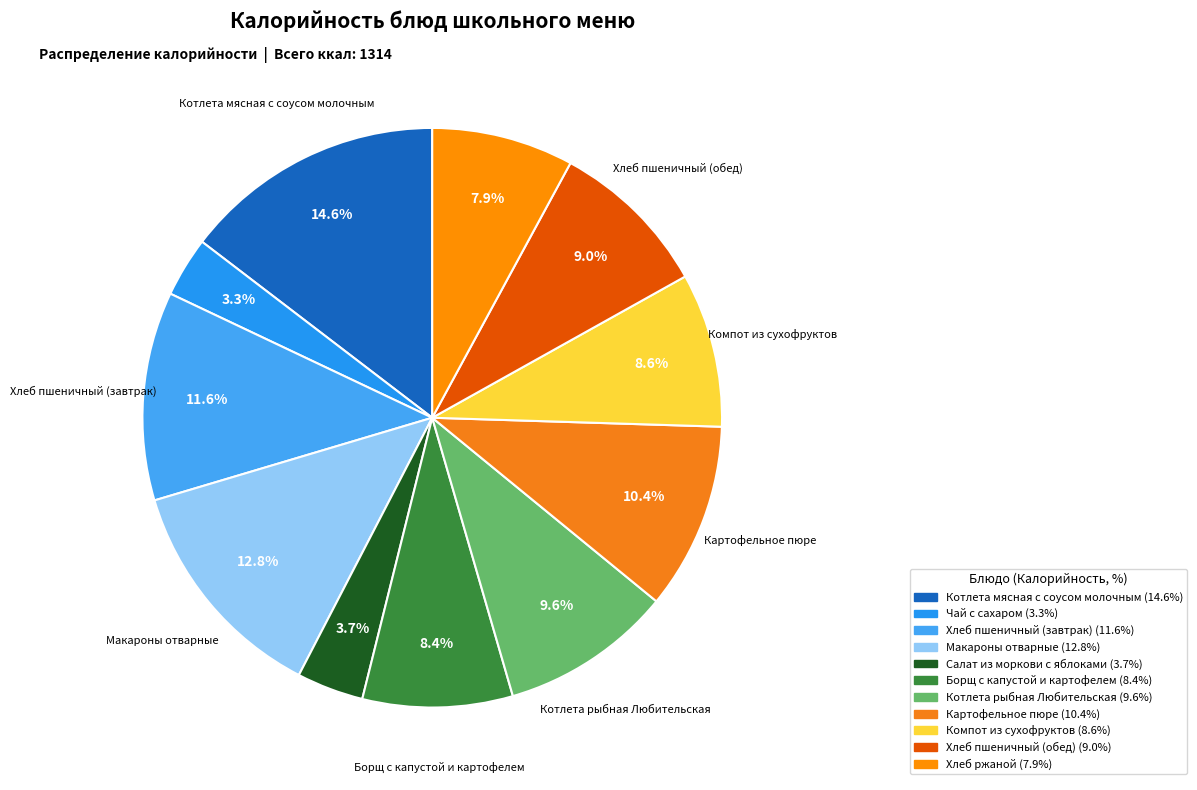

To the nearest percent, what portion does Салат из моркови с яблоками represent?

4%